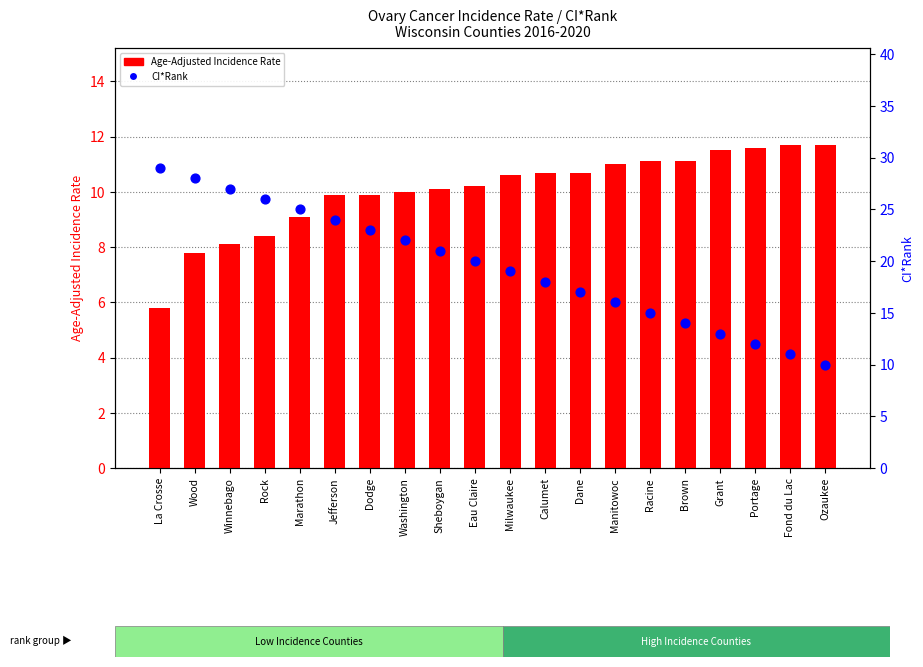

At which category is the sum across all series the highest?

Wood